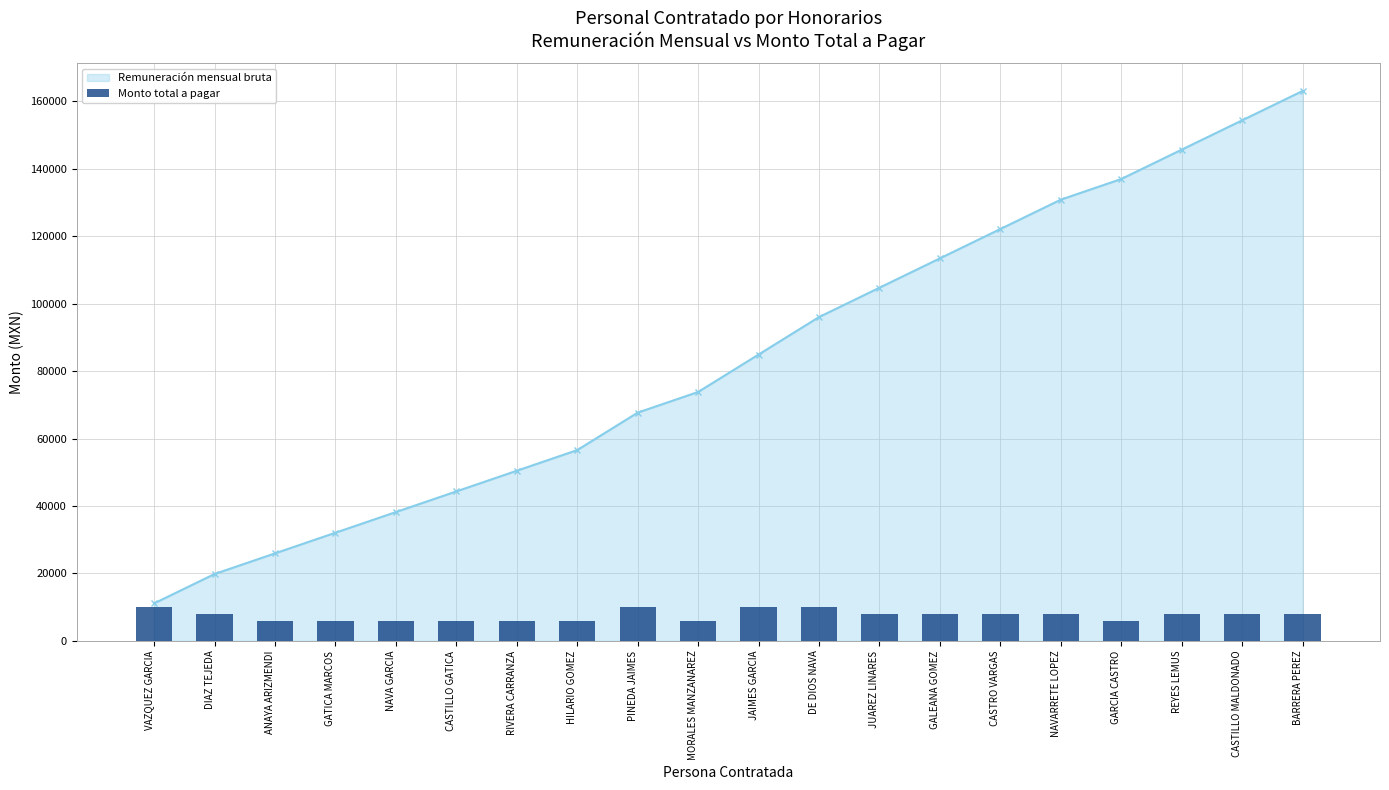

How many values in the Monto total a pagar series exceed 8032?

12